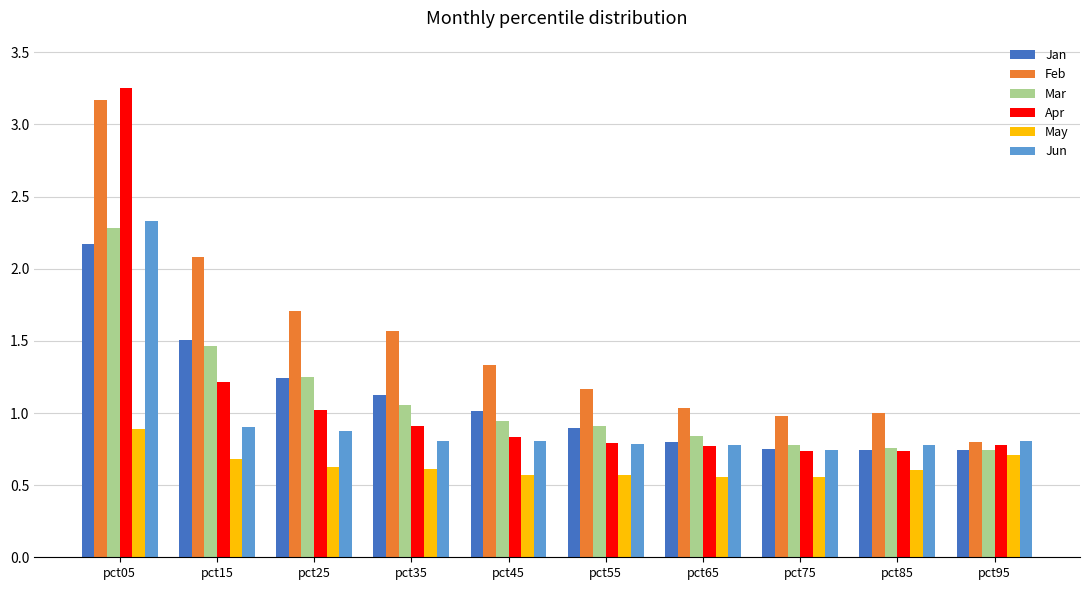

How many groups of bars are there?

10